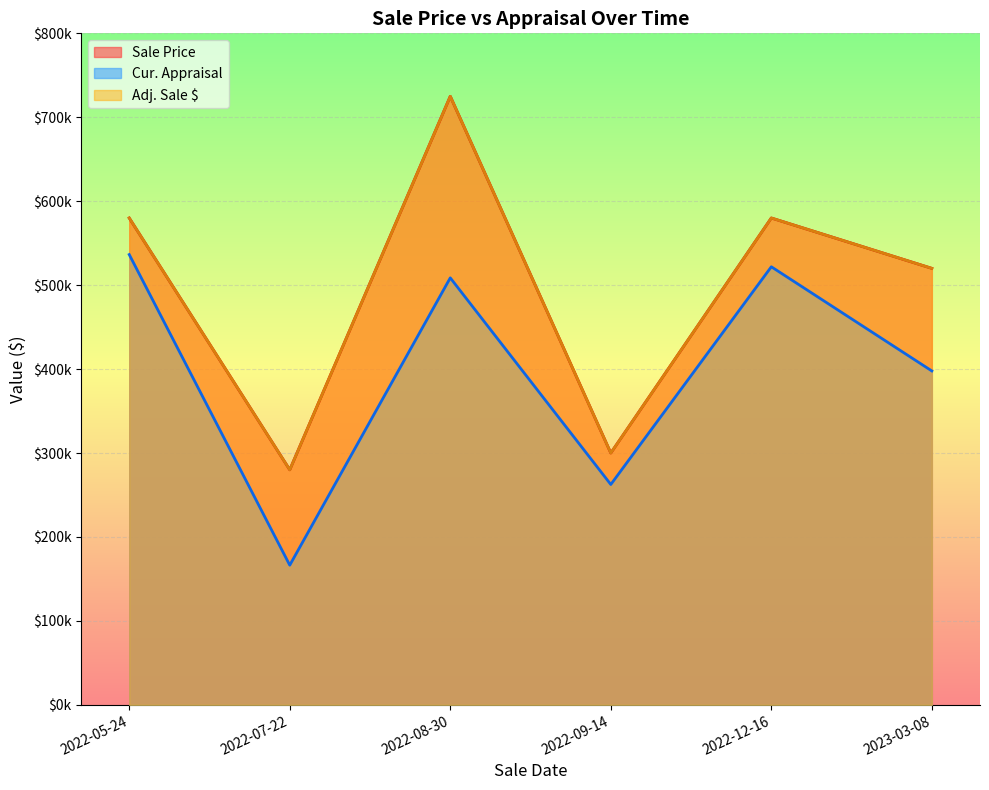

What is the average value of the Sale Price series?

497500